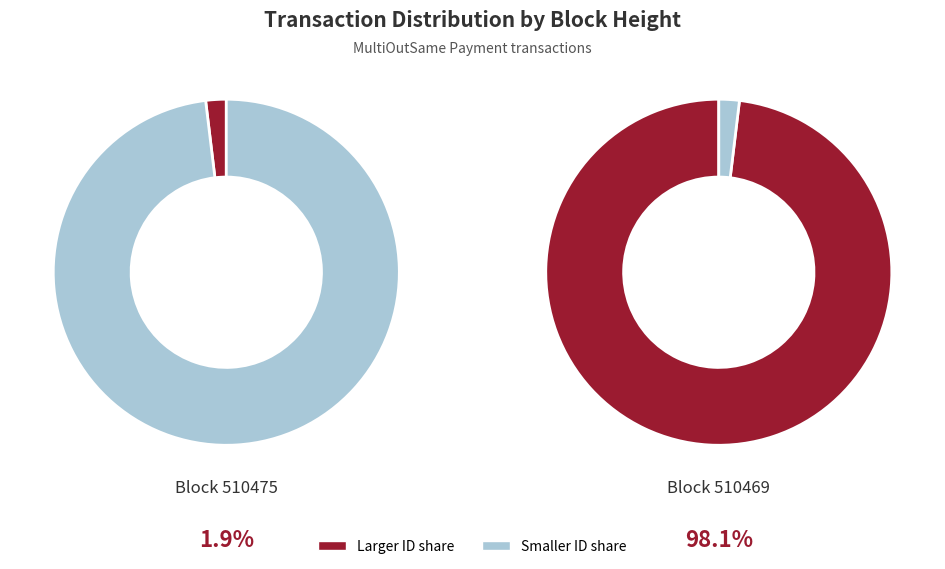

To the nearest percent, what is the difference between the largest and smallest slice percentages?

96%